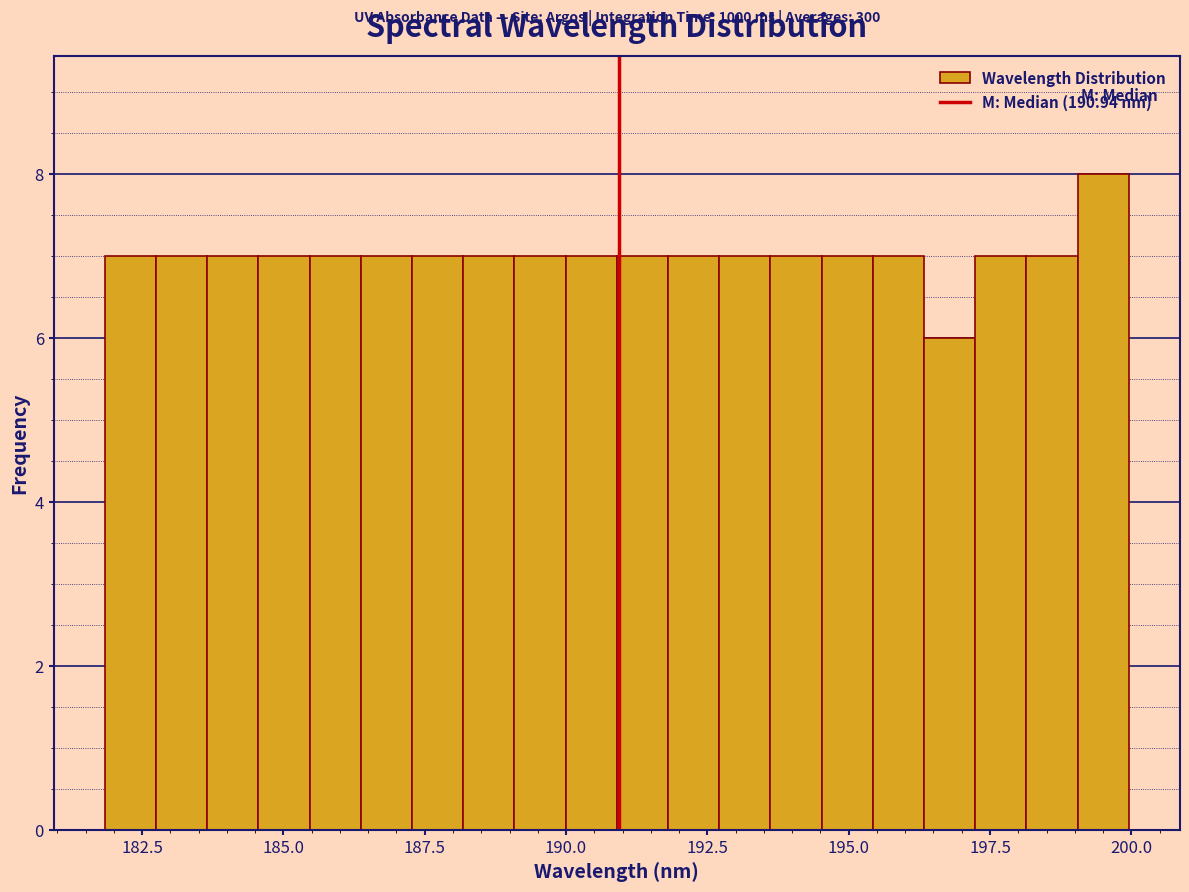

Around what value on the x-axis is the tallest bar? Give the approximate position of its centre, as read against the axis.

199.5